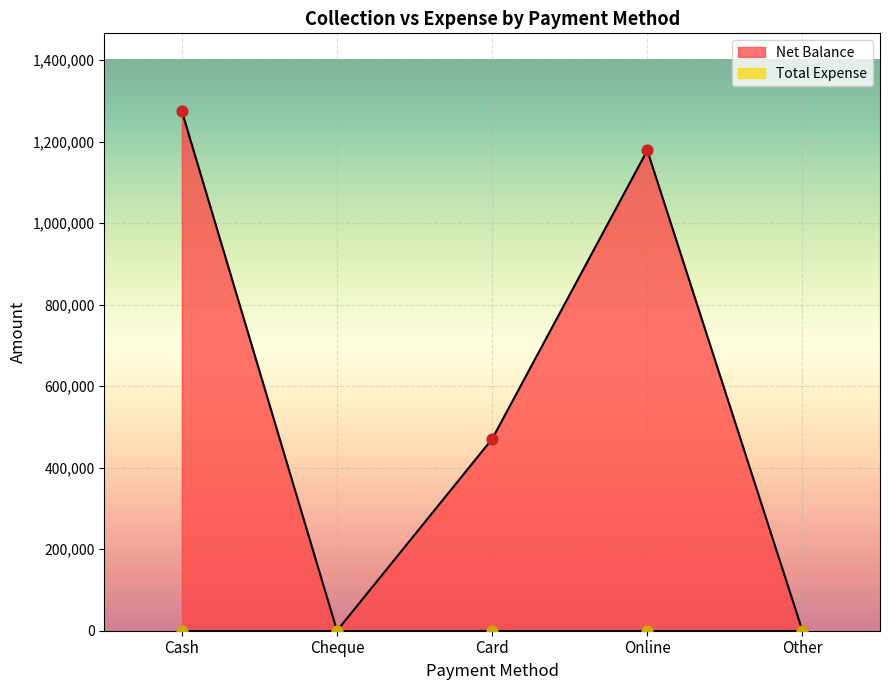

What is the ratio of the value at Cash to the value at Online?

1.1